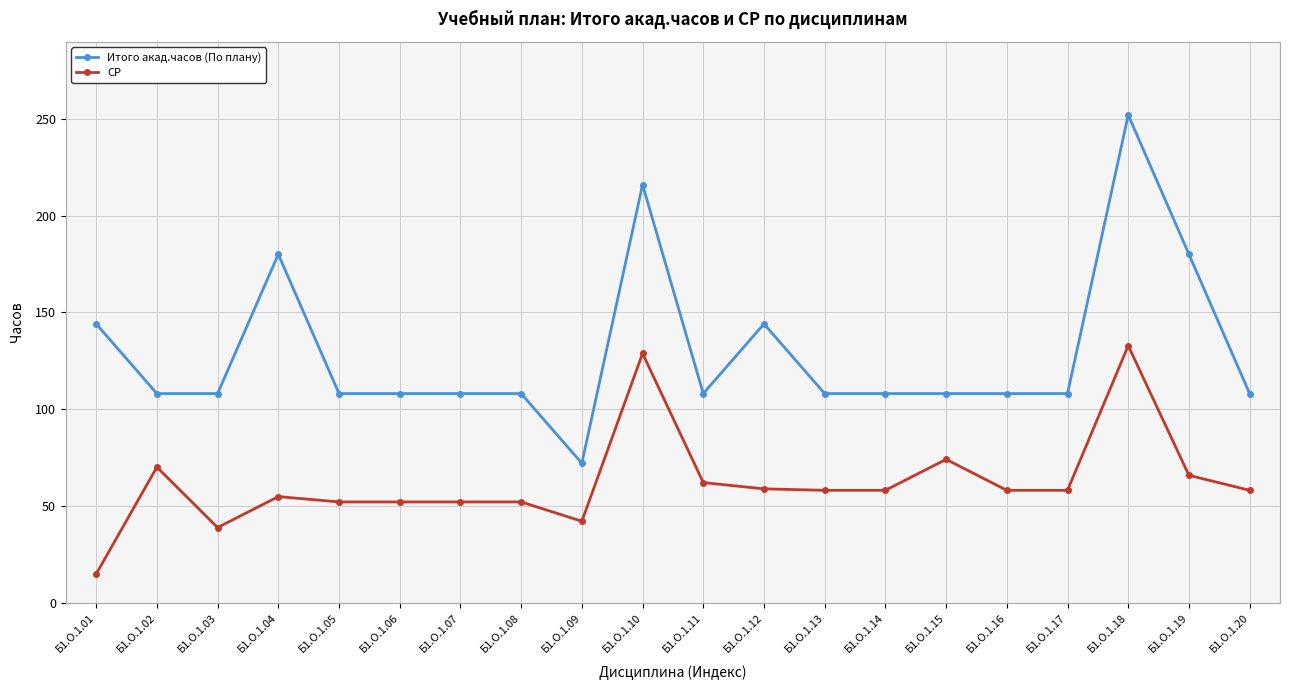

Rank the series by their average value, from highest to lowest.

Итого акад.часов (По плану), СР